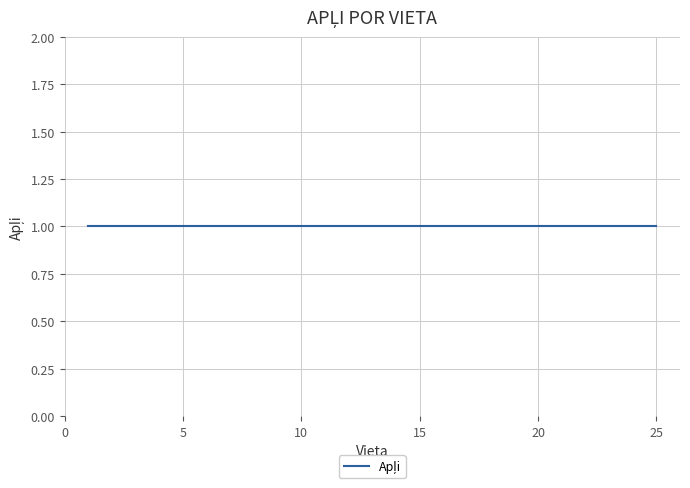

At which label does Vieta reach its peak?

25